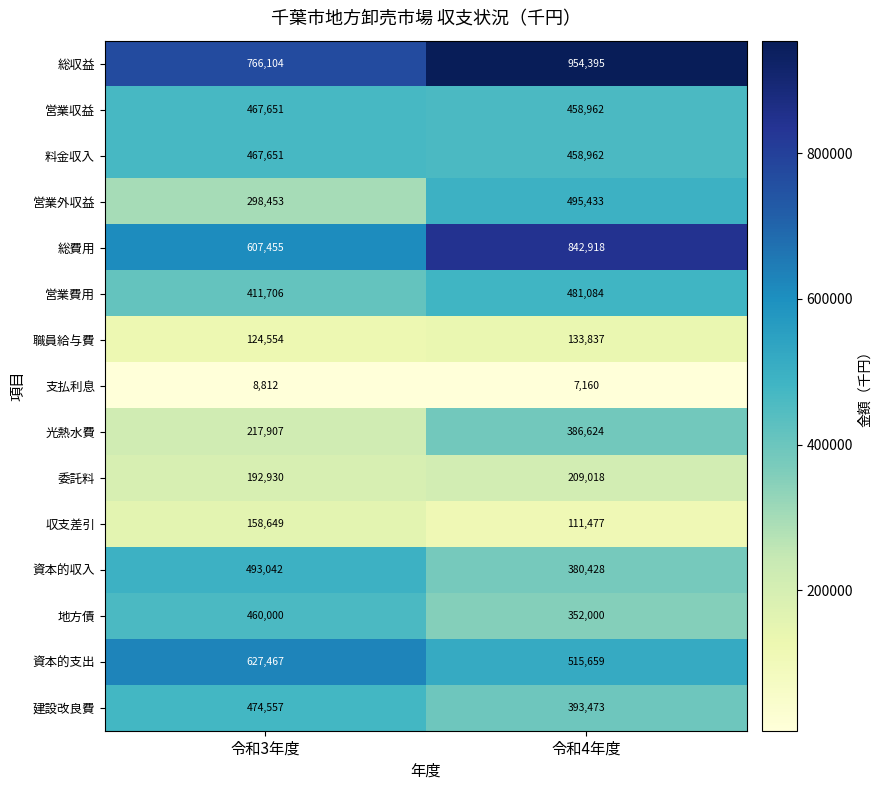

What is the approximate value of 委託料 at 令和4年度?

209018